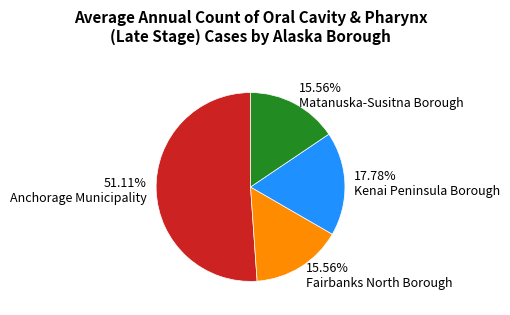

Do 17.78% Kenai Peninsula Borough and 15.56% Fairbanks North Borough together represent more than half of the pie?

No